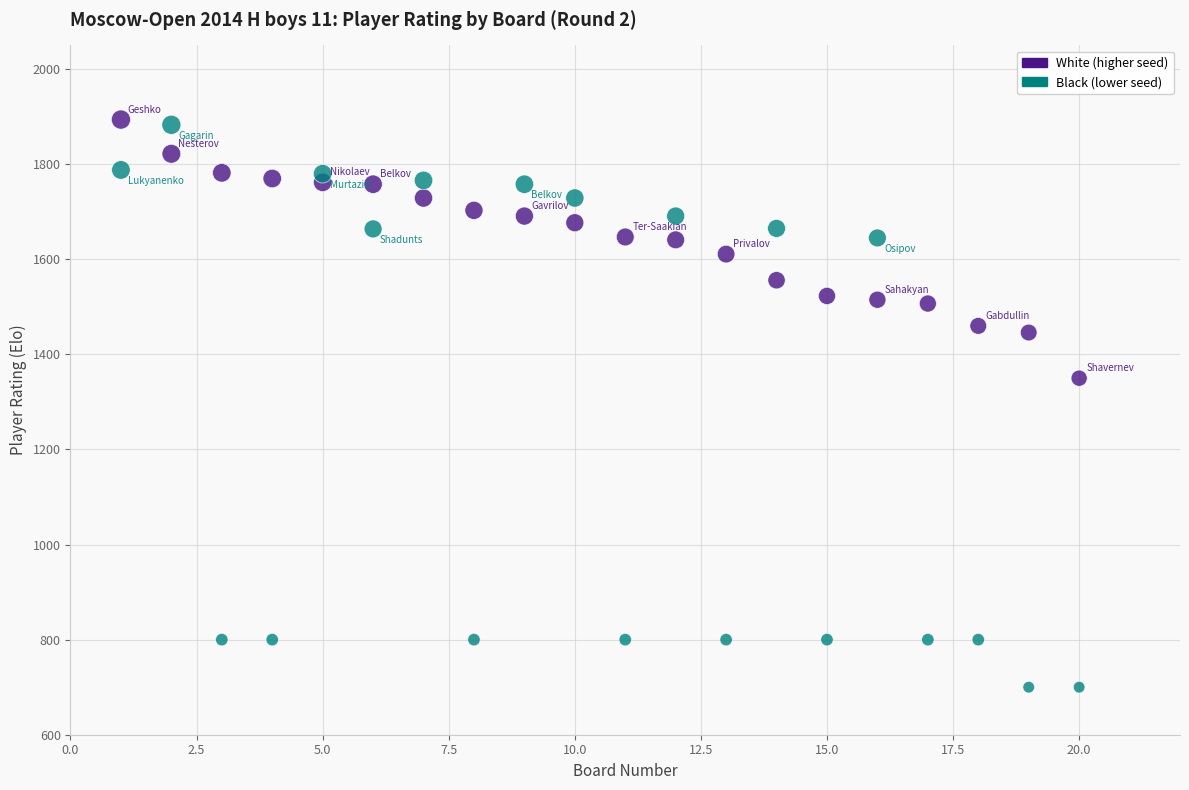

In the Black (lower seed) series, what Y value is closest to 1291?

1645